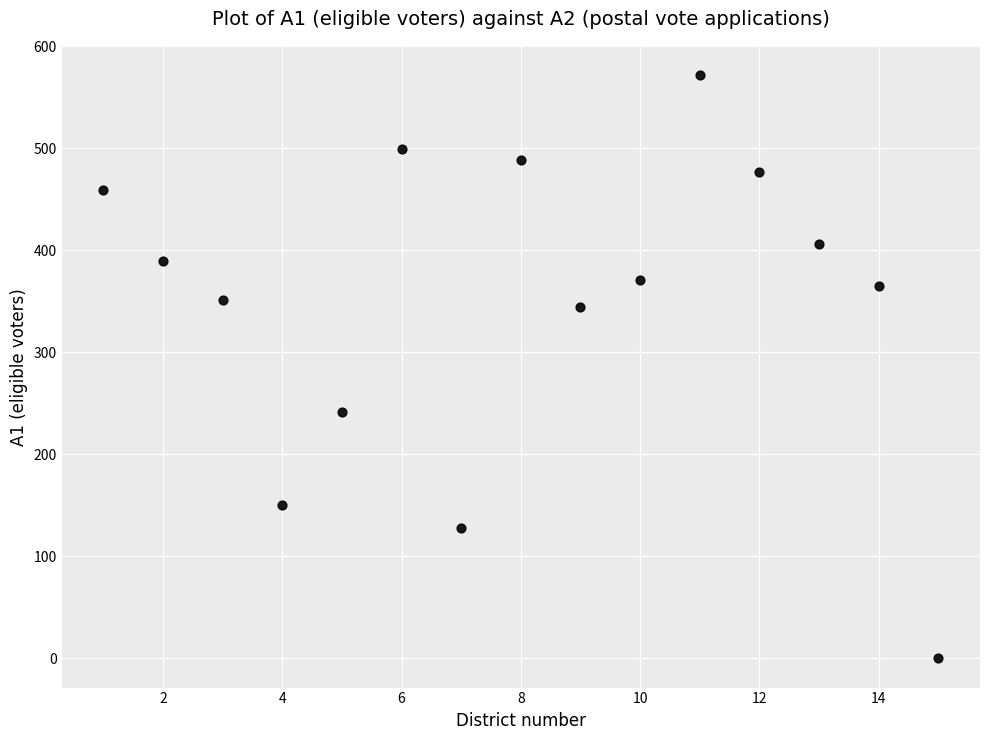

What is the range of Y values (max minus min)?

572